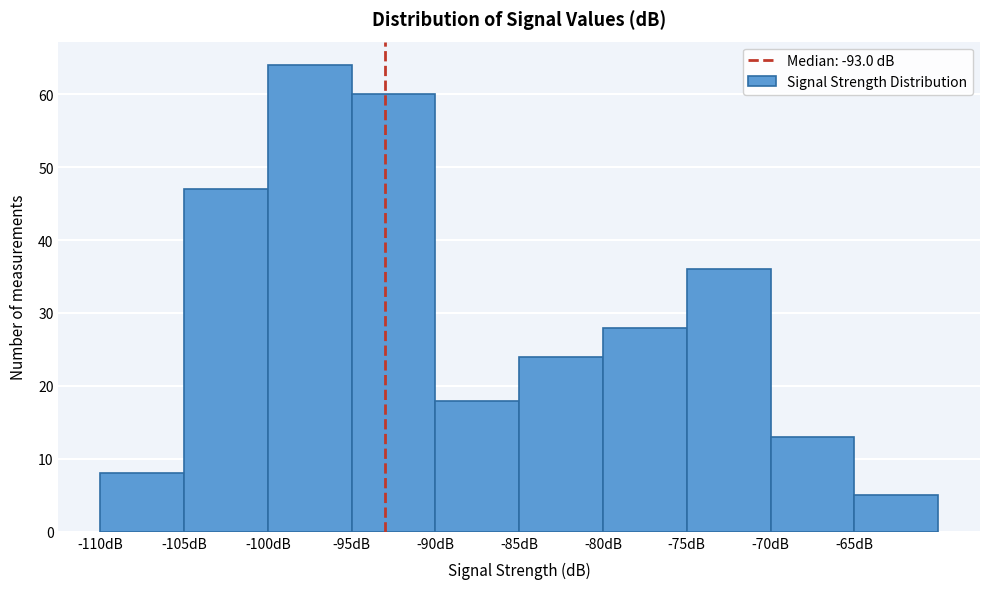

Which range on the x-axis has the tallest bar?

-100 to -95